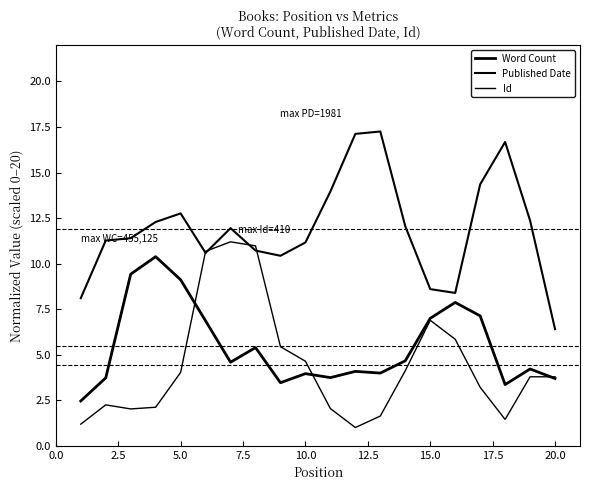

True or false: Published Date and Word Count cross at least once.

False